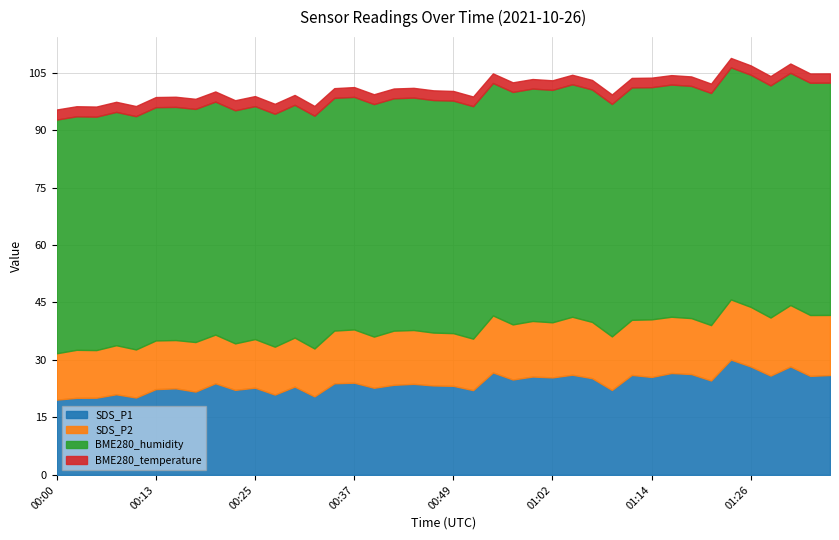

What is the greatest value displayed?

61.0